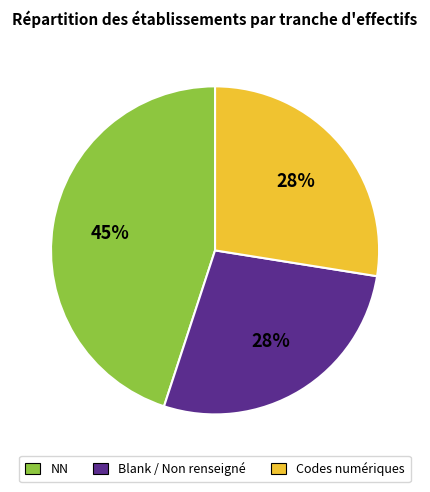

To the nearest percent, what is the difference between the largest and smallest slice percentages?

17%